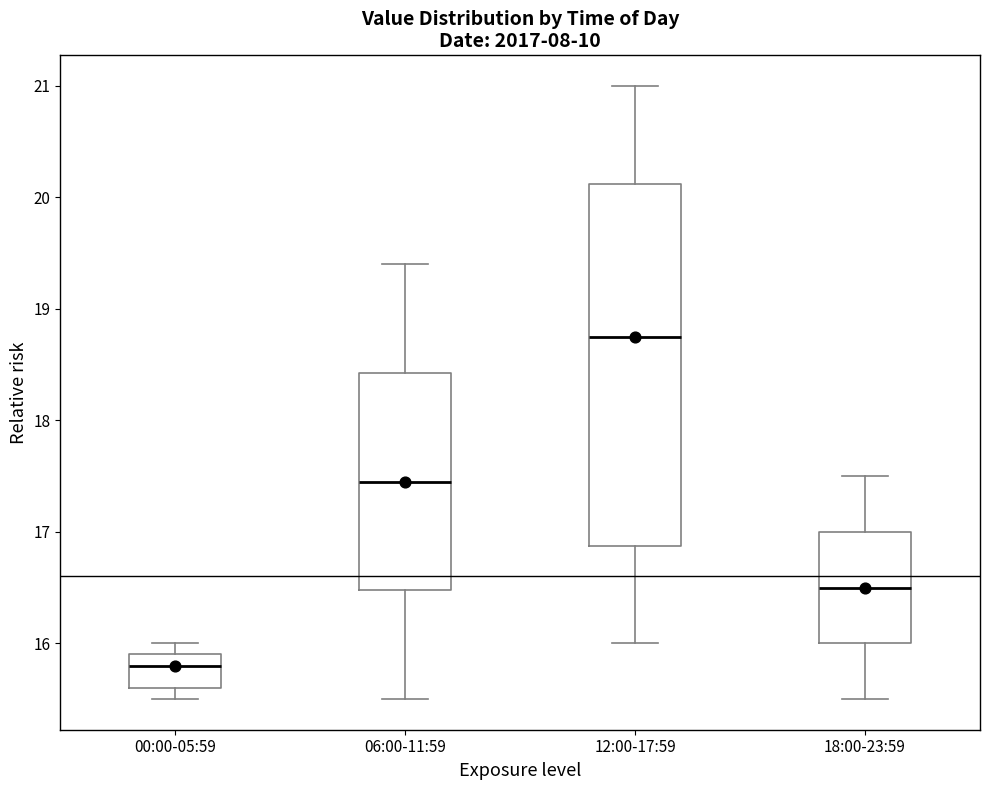

Where does the median line of the box for 12:00-17:59 sit on the y-axis? The values are not printed on the chart, so give them approximately, as read against the axis.

18.8